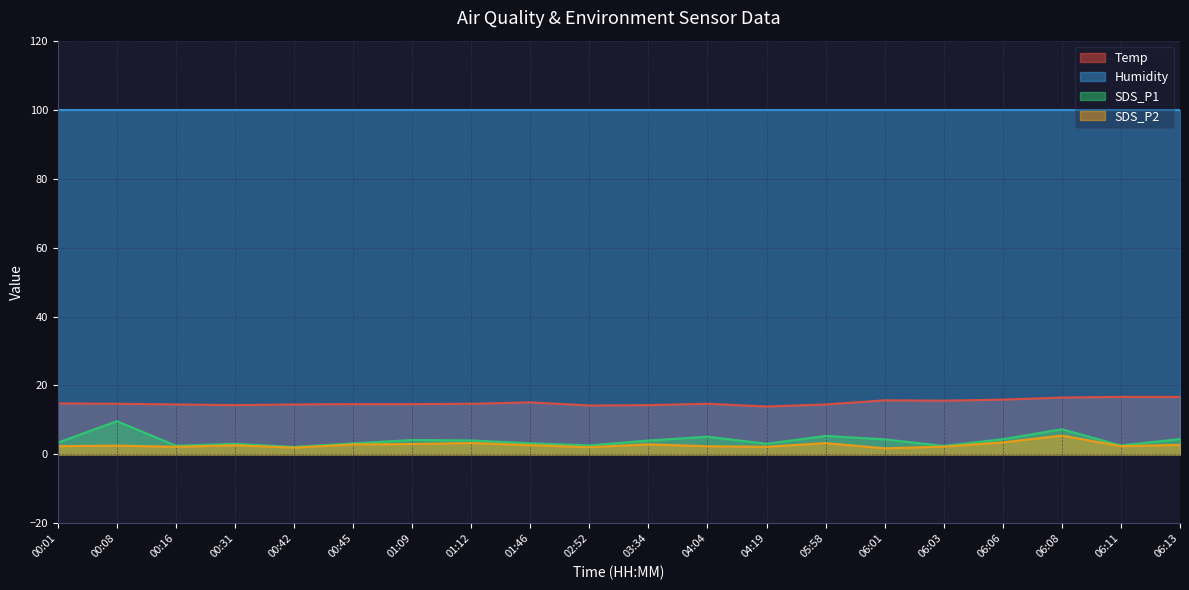

At which category is the sum across all series the highest?

06:08